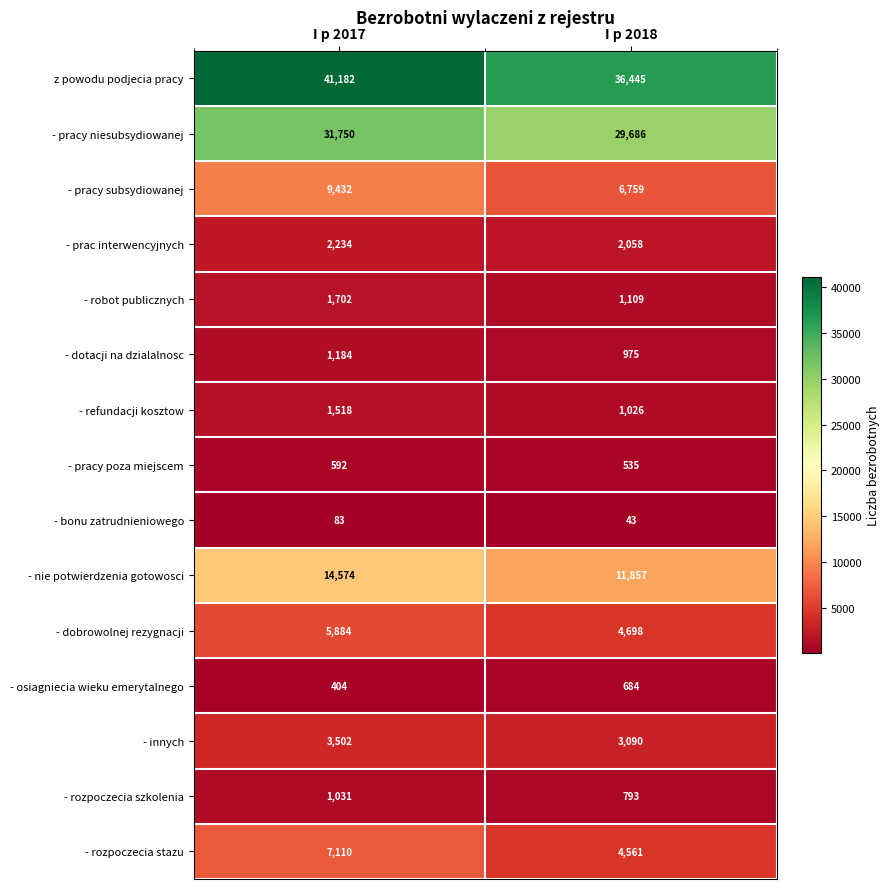

Read the - bonu zatrudnieniowego value at I p 2017, to the nearest 10.

80